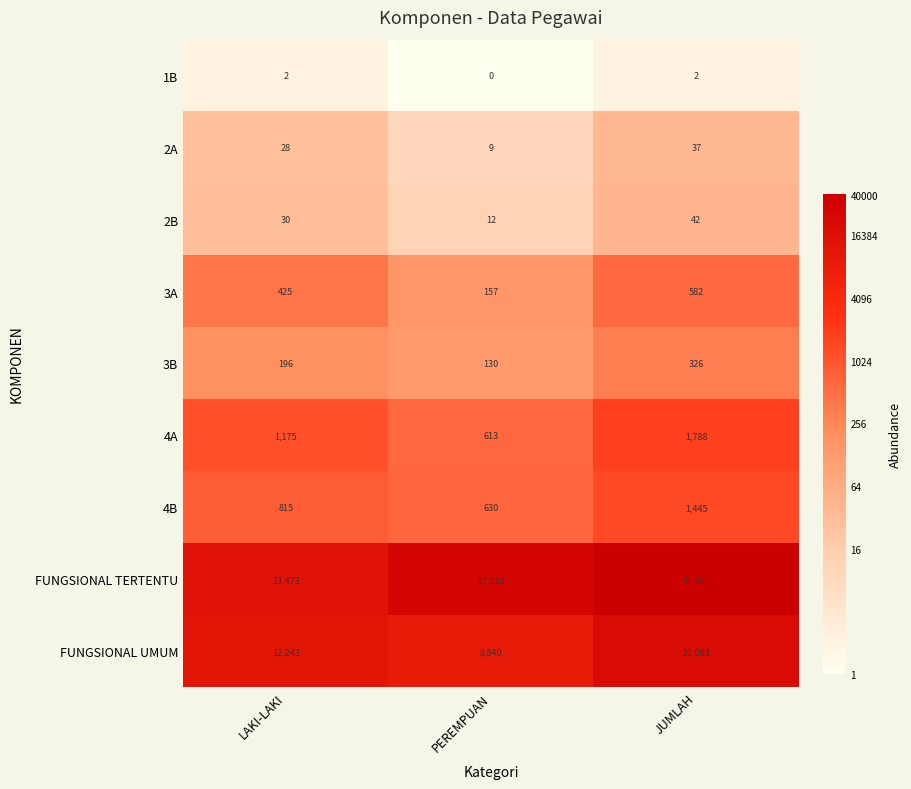

Reading left to right, list all the values displayed in this chart.

1B: 2	0	2
2A: 28	9	37
2B: 30	12	42
3A: 425	157	582
3B: 196	130	326
4A: 1175	613	1788
4B: 815	630	1445
FUNGSIONAL TERTENTU: 13473	27558	41031
FUNGSIONAL UMUM: 12243	8840	21083